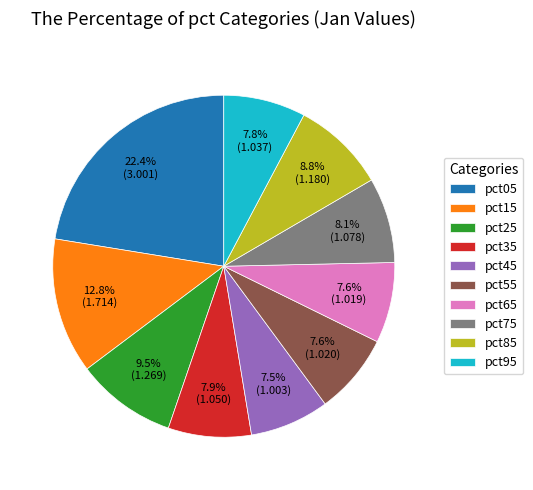

How many segments does this pie chart have?

10